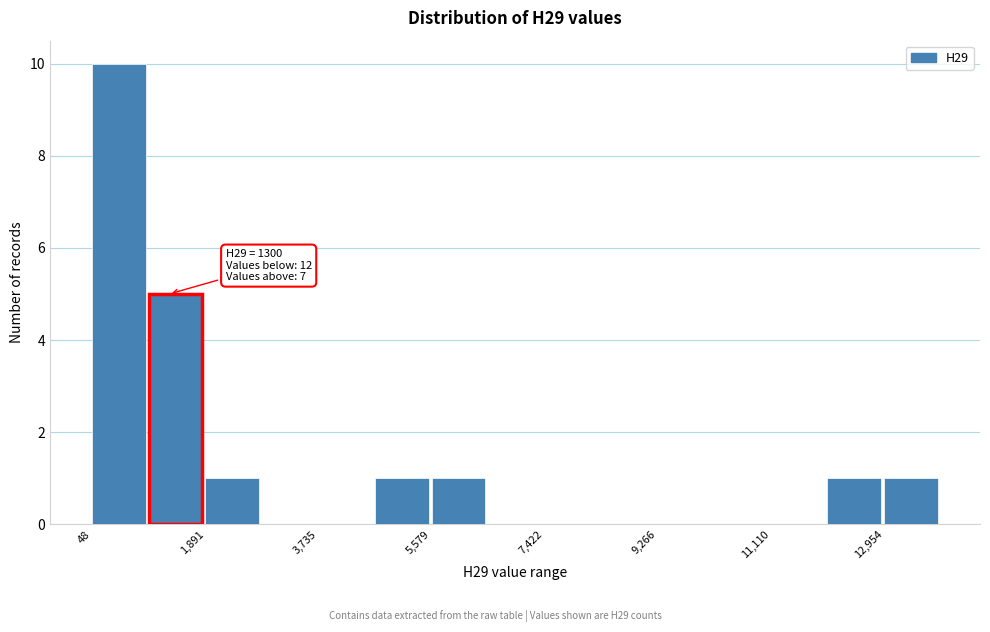

Over which range of the x-axis is the bar tallest?

0 to 1000